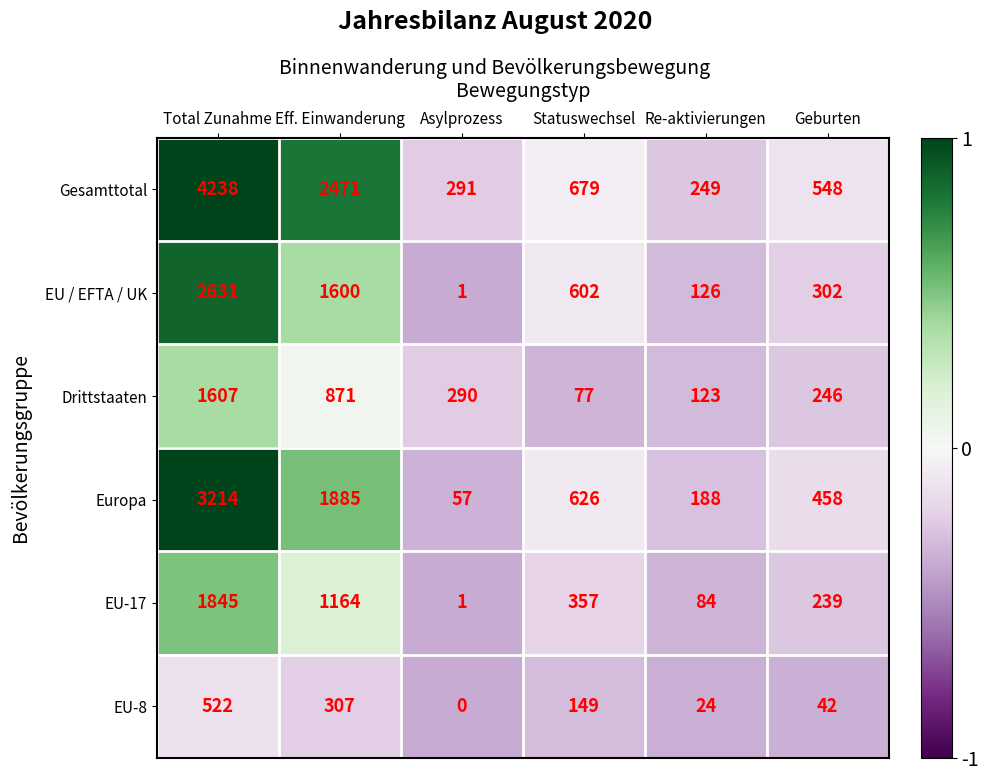

Is it true that EU-17 equals 84 at Re-aktivierungen?

True